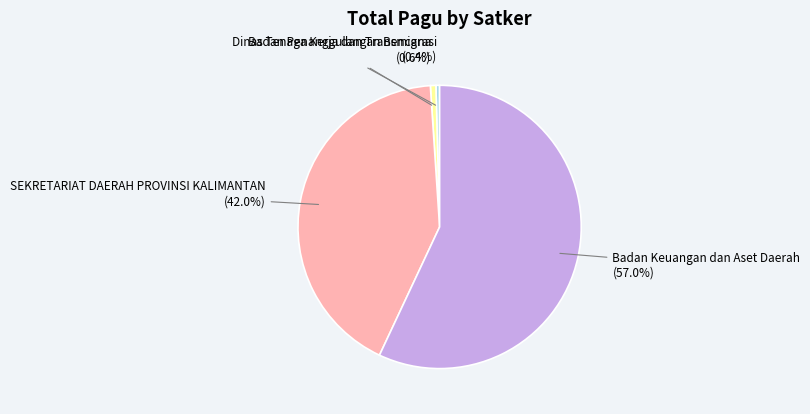

To the nearest percent, what is the difference between the largest and smallest slice percentages?

57%